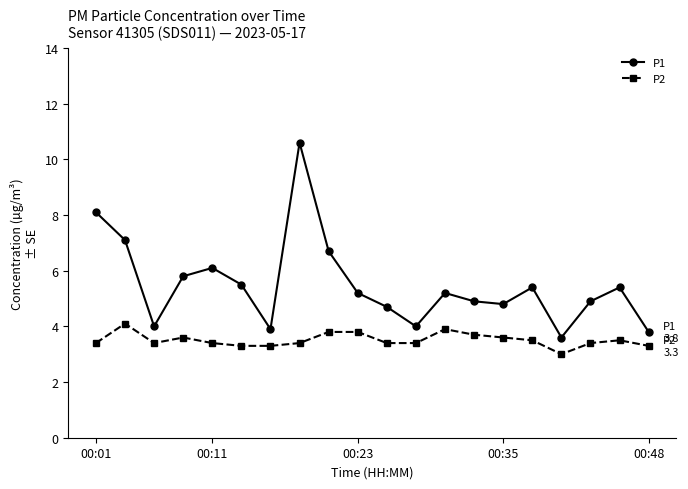

What is the smallest value displayed?

3.0